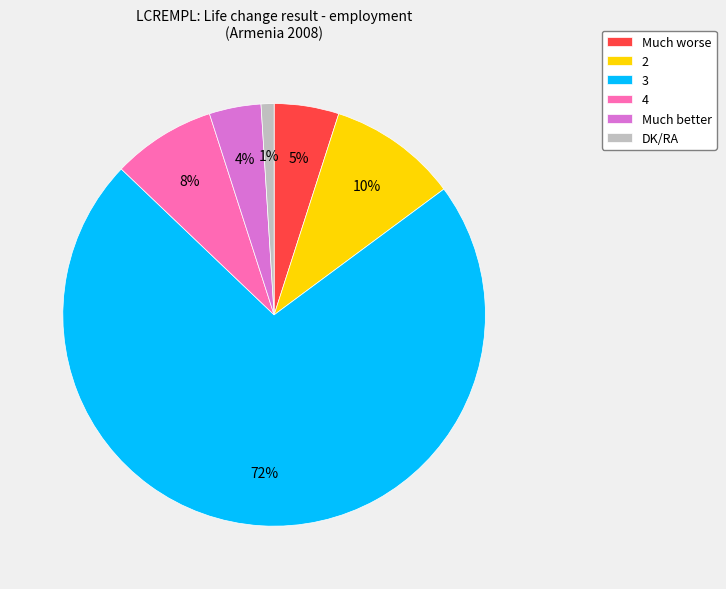

What is the majority slice?

3